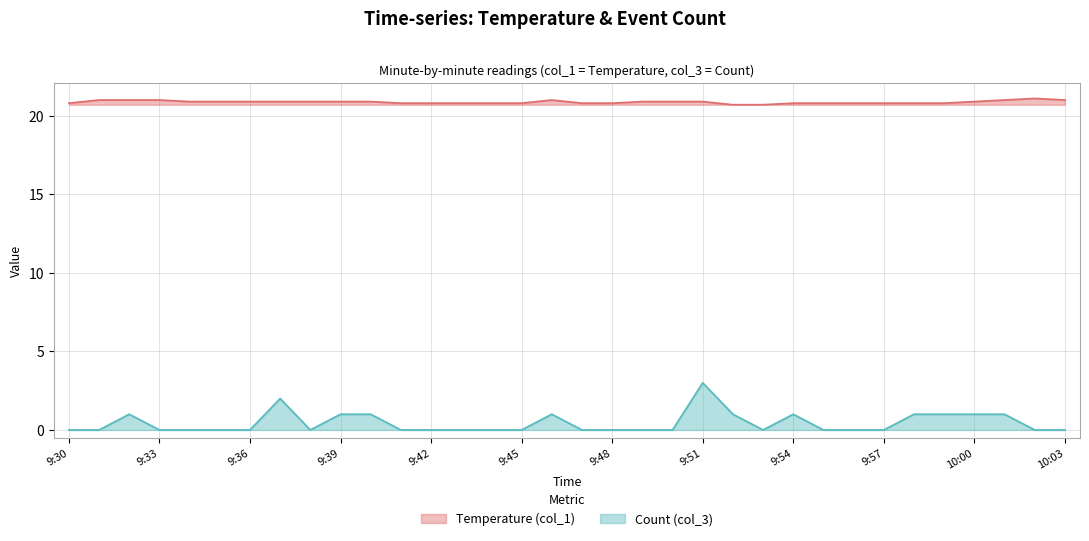

Which category has the lowest value in the Temperature (col_1) series?

9:52